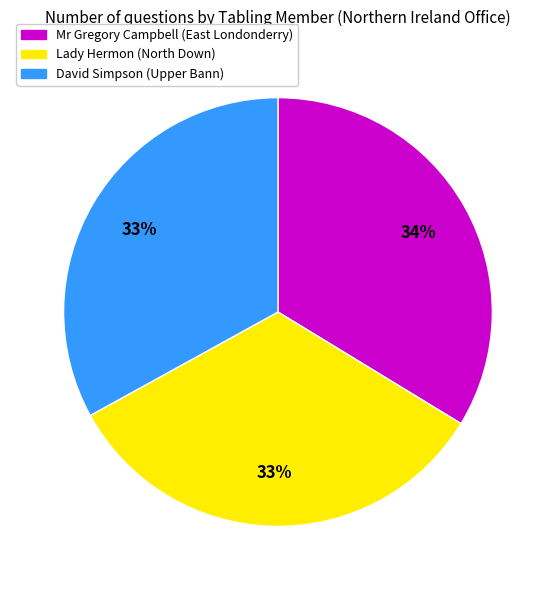

To the nearest percent, what portion does Lady Hermon (North Down) represent?

33%